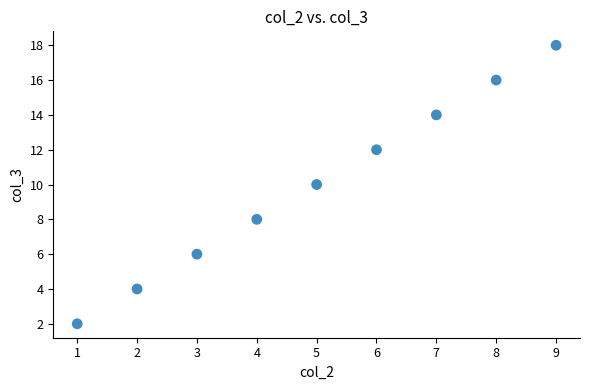

What is the range of Y values (max minus min)?

16